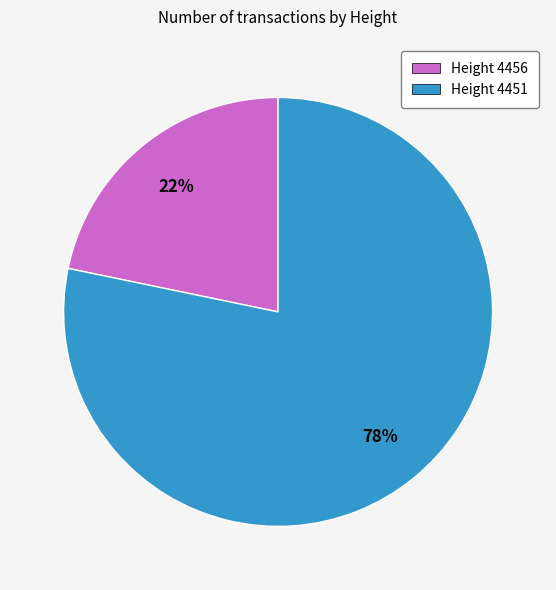

Which category has the smallest portion of the pie?

Height 4456